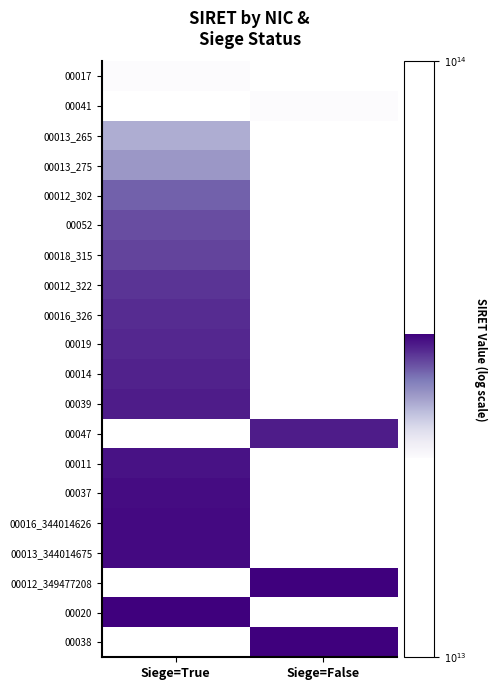

What is the maximum value shown in the chart?

13.5